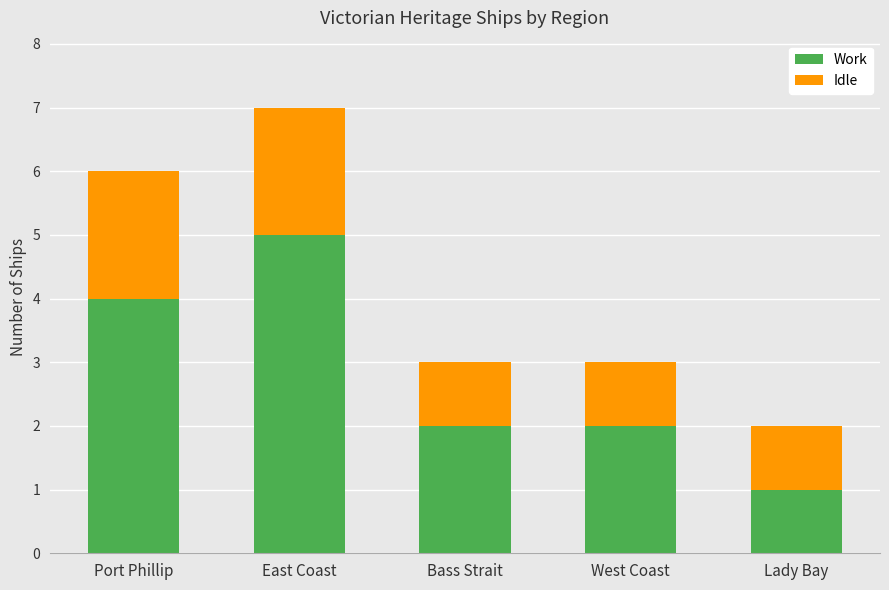

What are all the series names shown in the legend?

Work, Idle